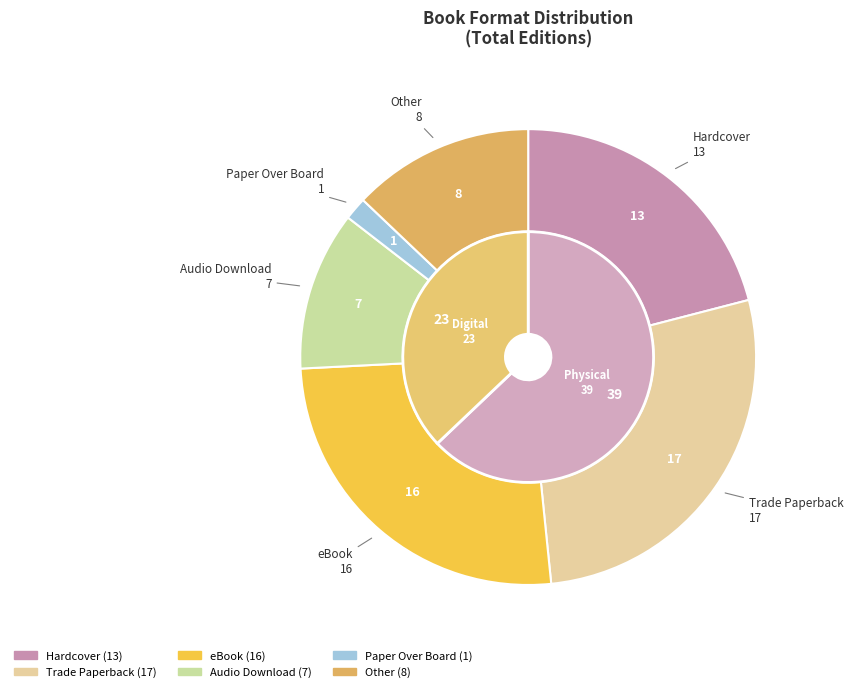

Which slice is the largest?

Trade Paperback